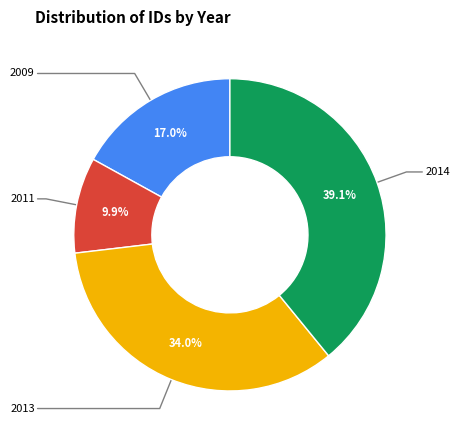

Is there a majority slice in this chart?

No